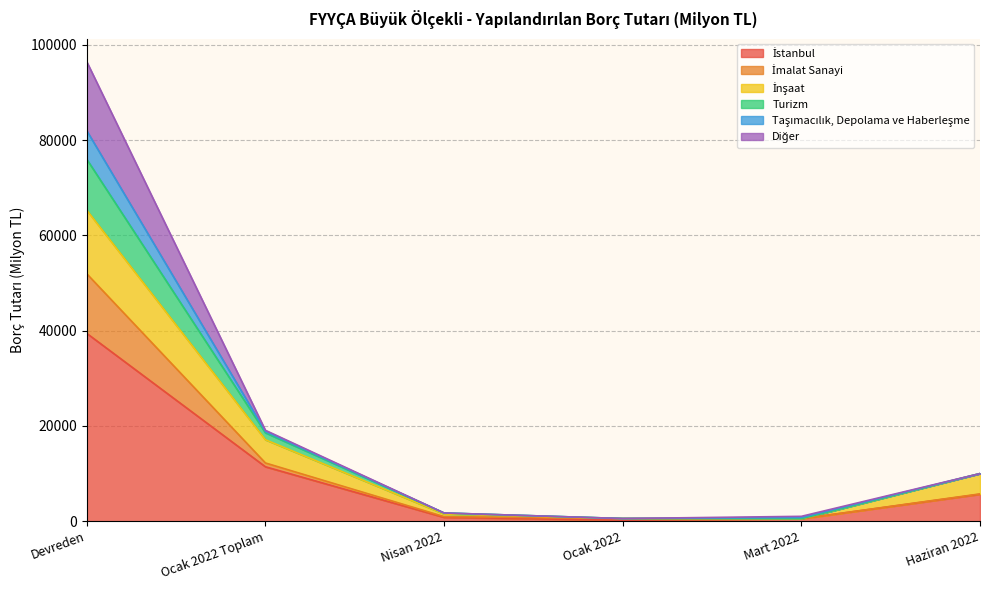

At which category is the sum across all series the highest?

Devreden